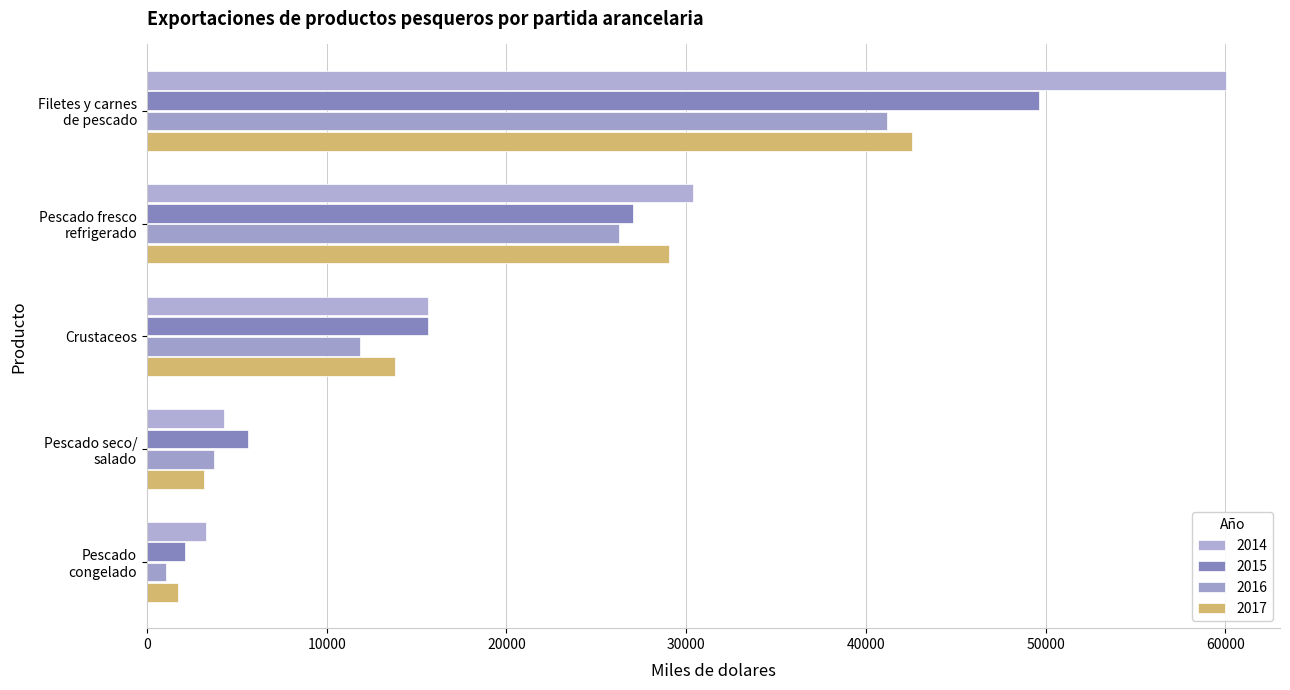

What is the maximum value for 2017?

42570